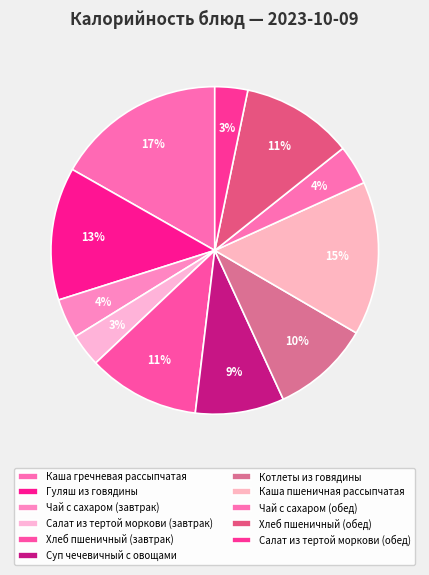

Is there any slice that represents more than half of the pie?

No